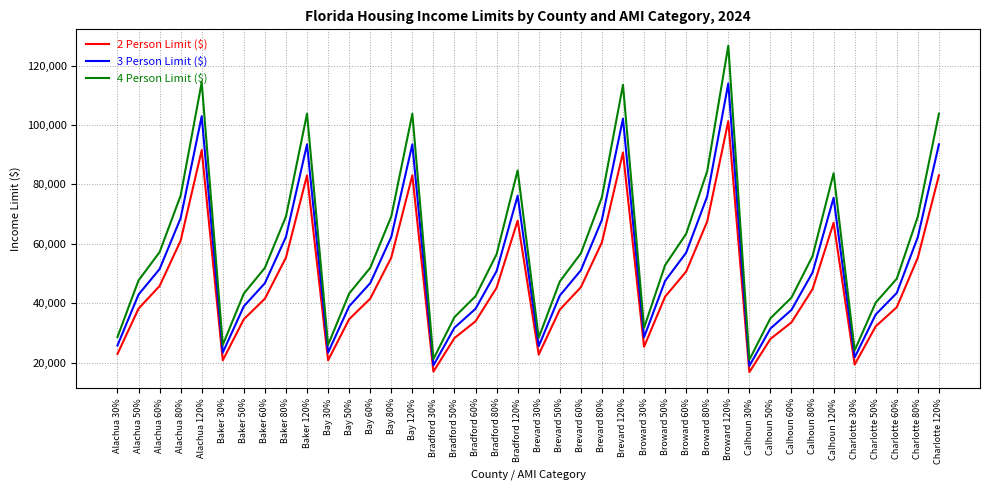

At which category does 3 Person Limit ($) reach its first local valley?

Baker 30%